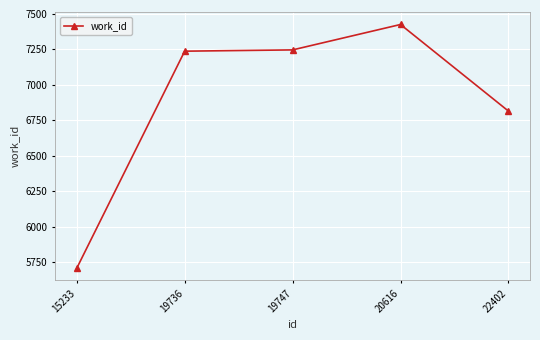

How many data points are less than 7238?

2